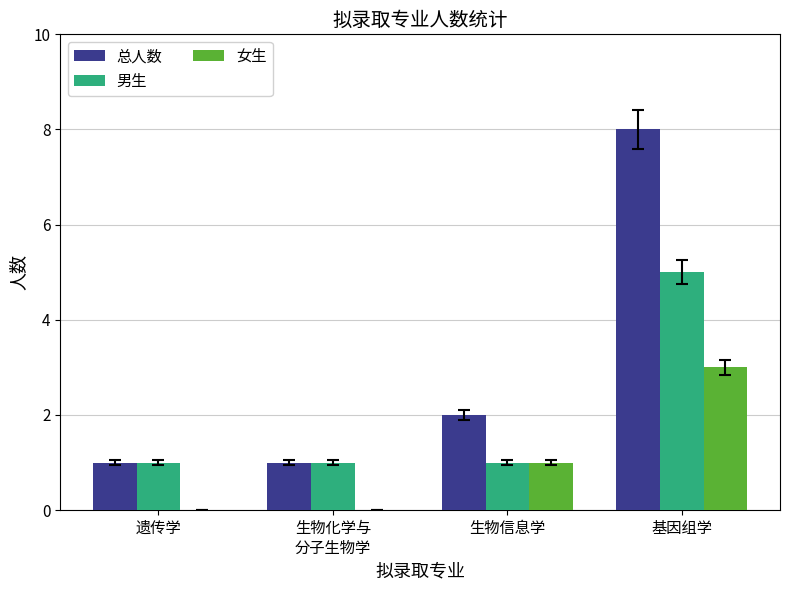

What is the sum of all 女生 values?

4